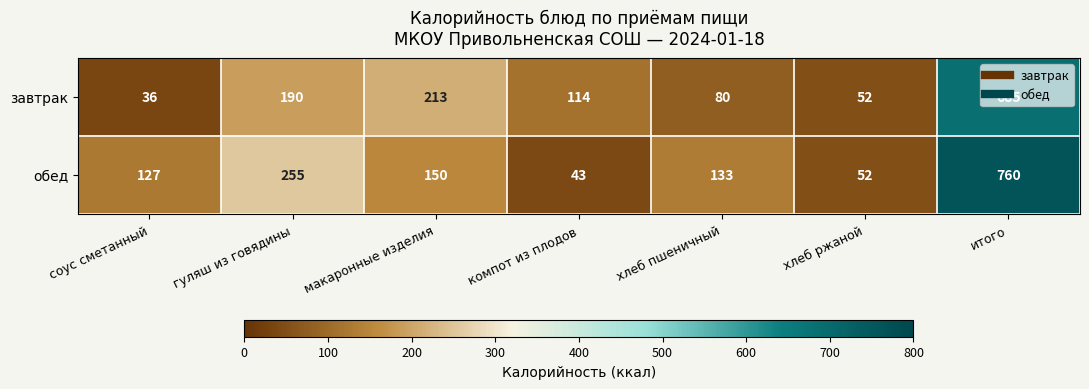

Rank the categories by завтрак value from lowest to highest.

соус сметанный, хлеб ржаной, хлеб пшеничный, компот из плодов, гуляш из говядины, макаронные изделия, итого